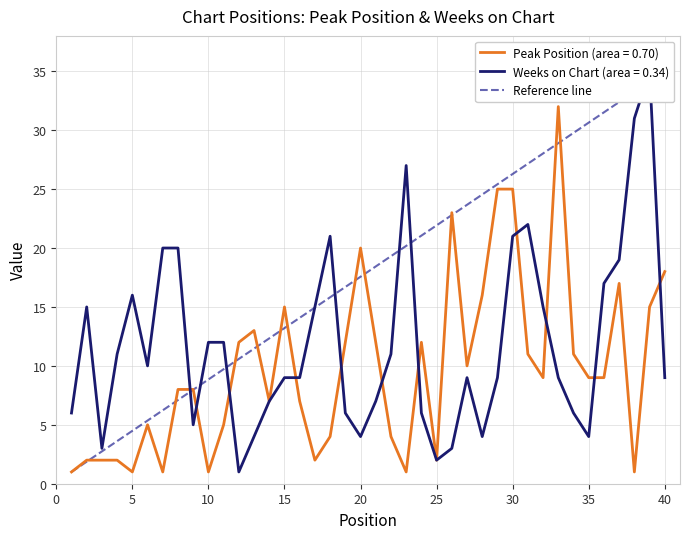

The value at 0 is 1. True or false?

True